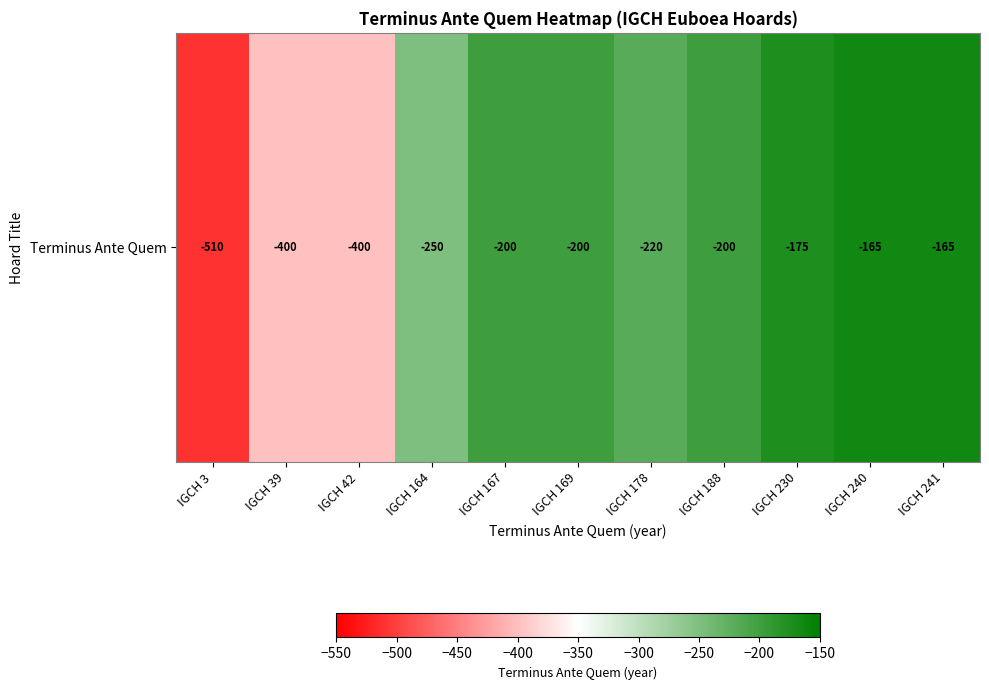

At which label is the value closest to -337?

IGCH 39